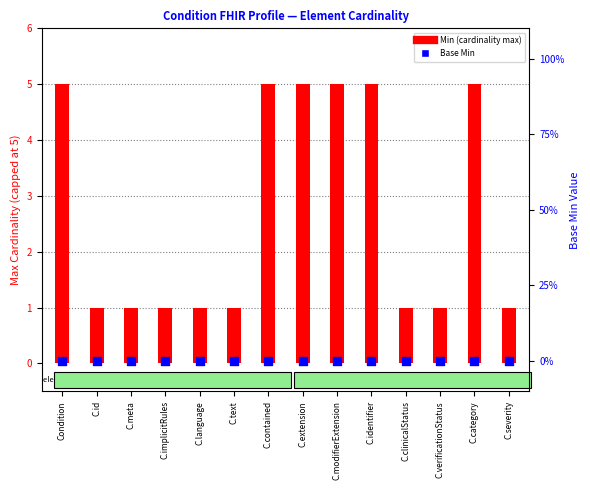

At how many categories does at least one series exceed 0?

14